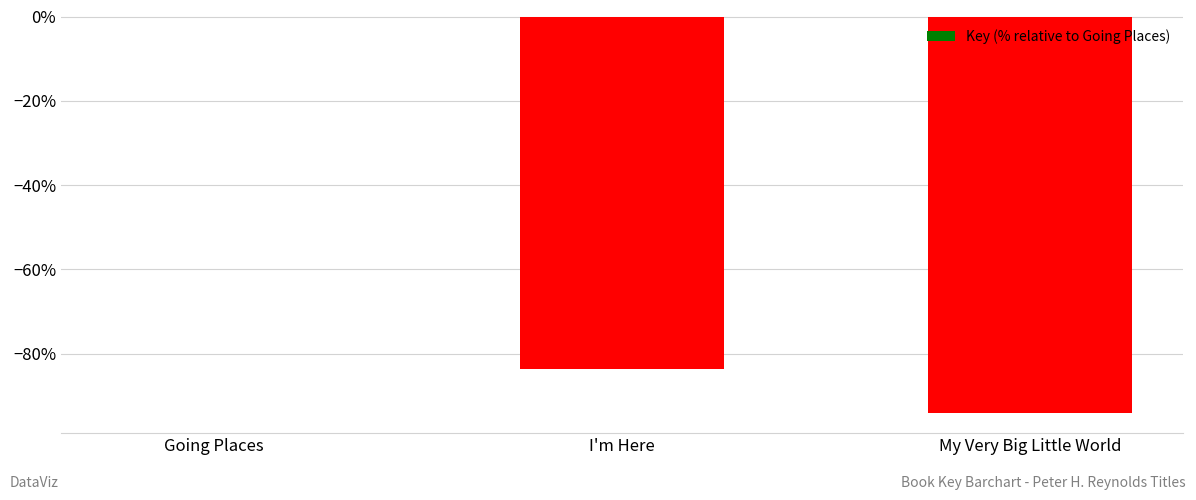

True or false: the data shows 0.0 at Going Places.

True